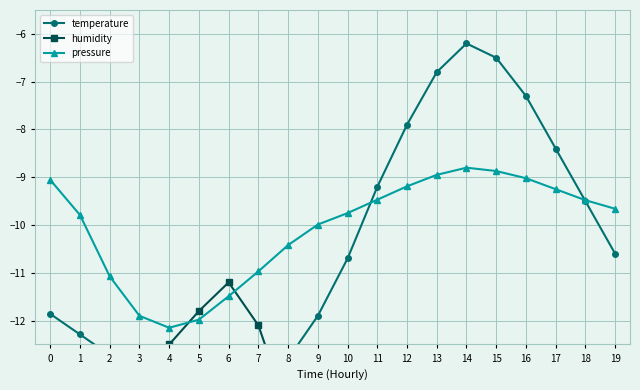

Which label corresponds to the largest value in the chart?

14